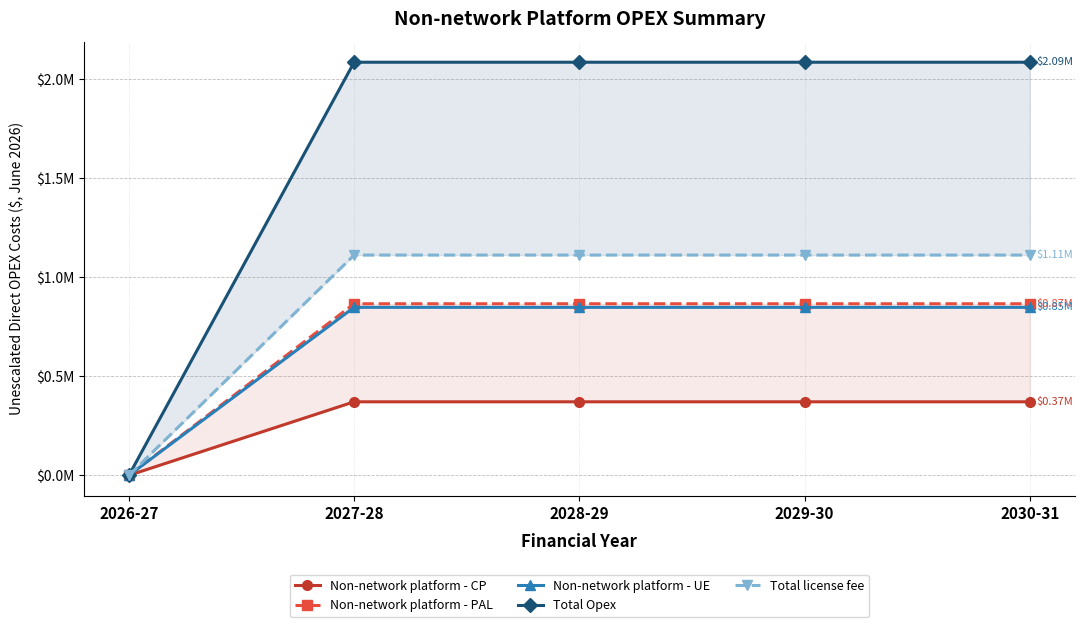

Reading right to left, transcribe all the data shown in this chart.

Non-network platform - CP: 371556.7	371556.7	371556.7	371556.7	0.0
Non-network platform - PAL: 866965.7	866965.7	866965.7	866965.7	0.0
Non-network platform - UE: 848770.4	848770.4	848770.4	848770.4	0.0
Total Opex: 2087292.8	2087292.8	2087292.8	2087292.8	0.0
Total license fee: 1112912.6	1112912.6	1112912.6	1112912.6	0.0